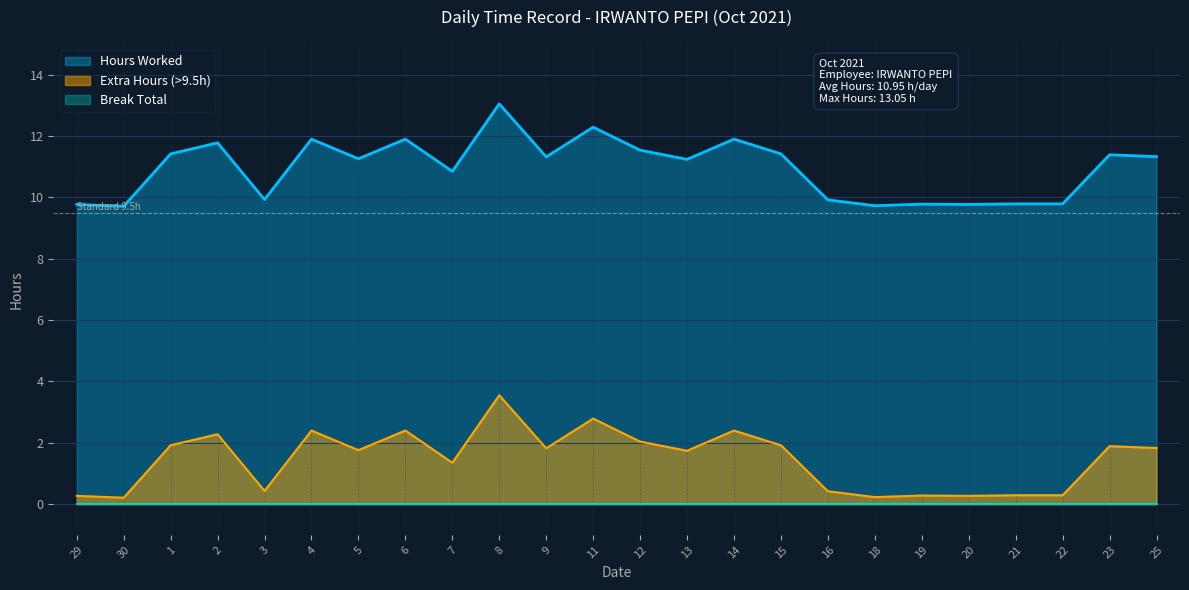

At which label is the value closest to 11?

7